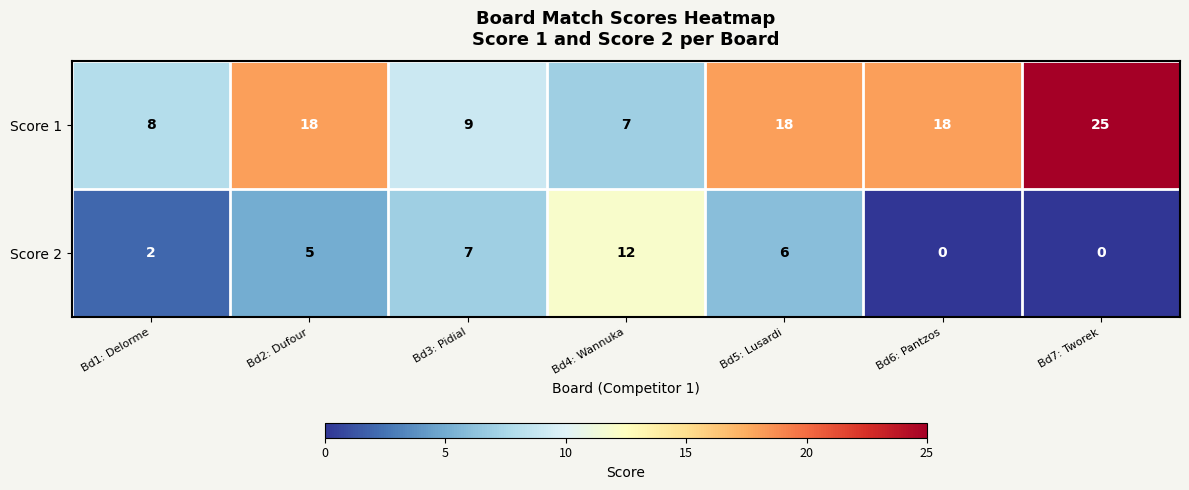

Reading right to left, extract all data points from this chart.

Score 1: 25	18	18	7	9	18	8
Score 2: 0	0	6	12	7	5	2